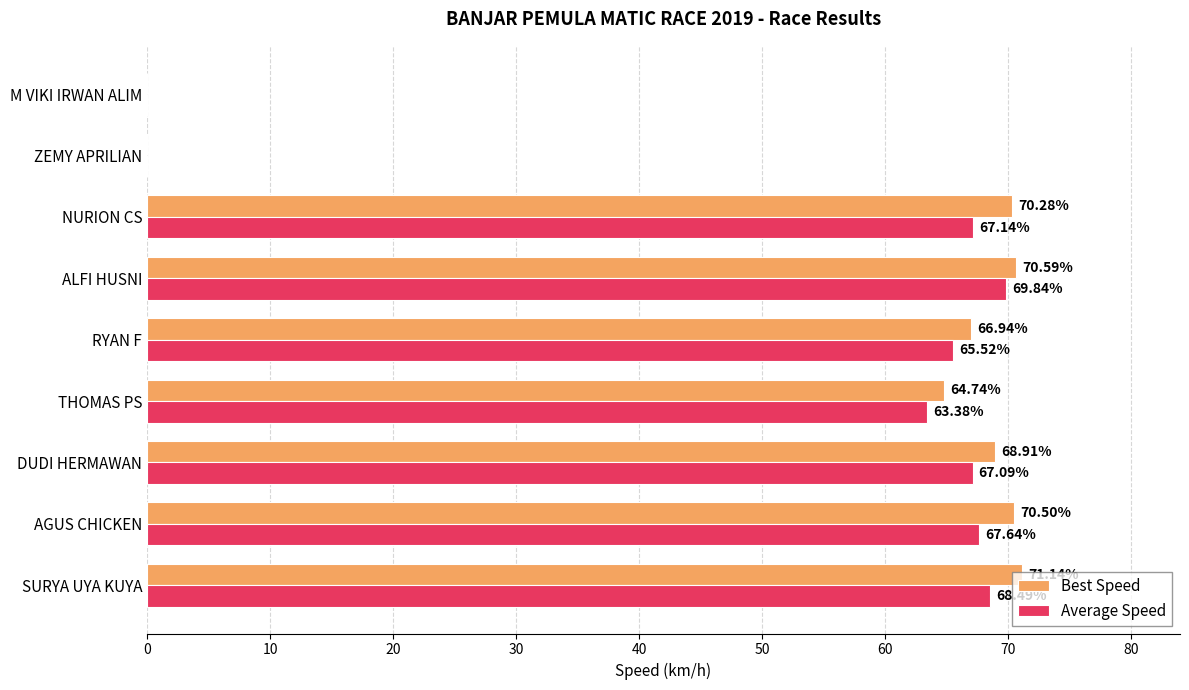

Which series has the largest total across all categories?

Best Speed